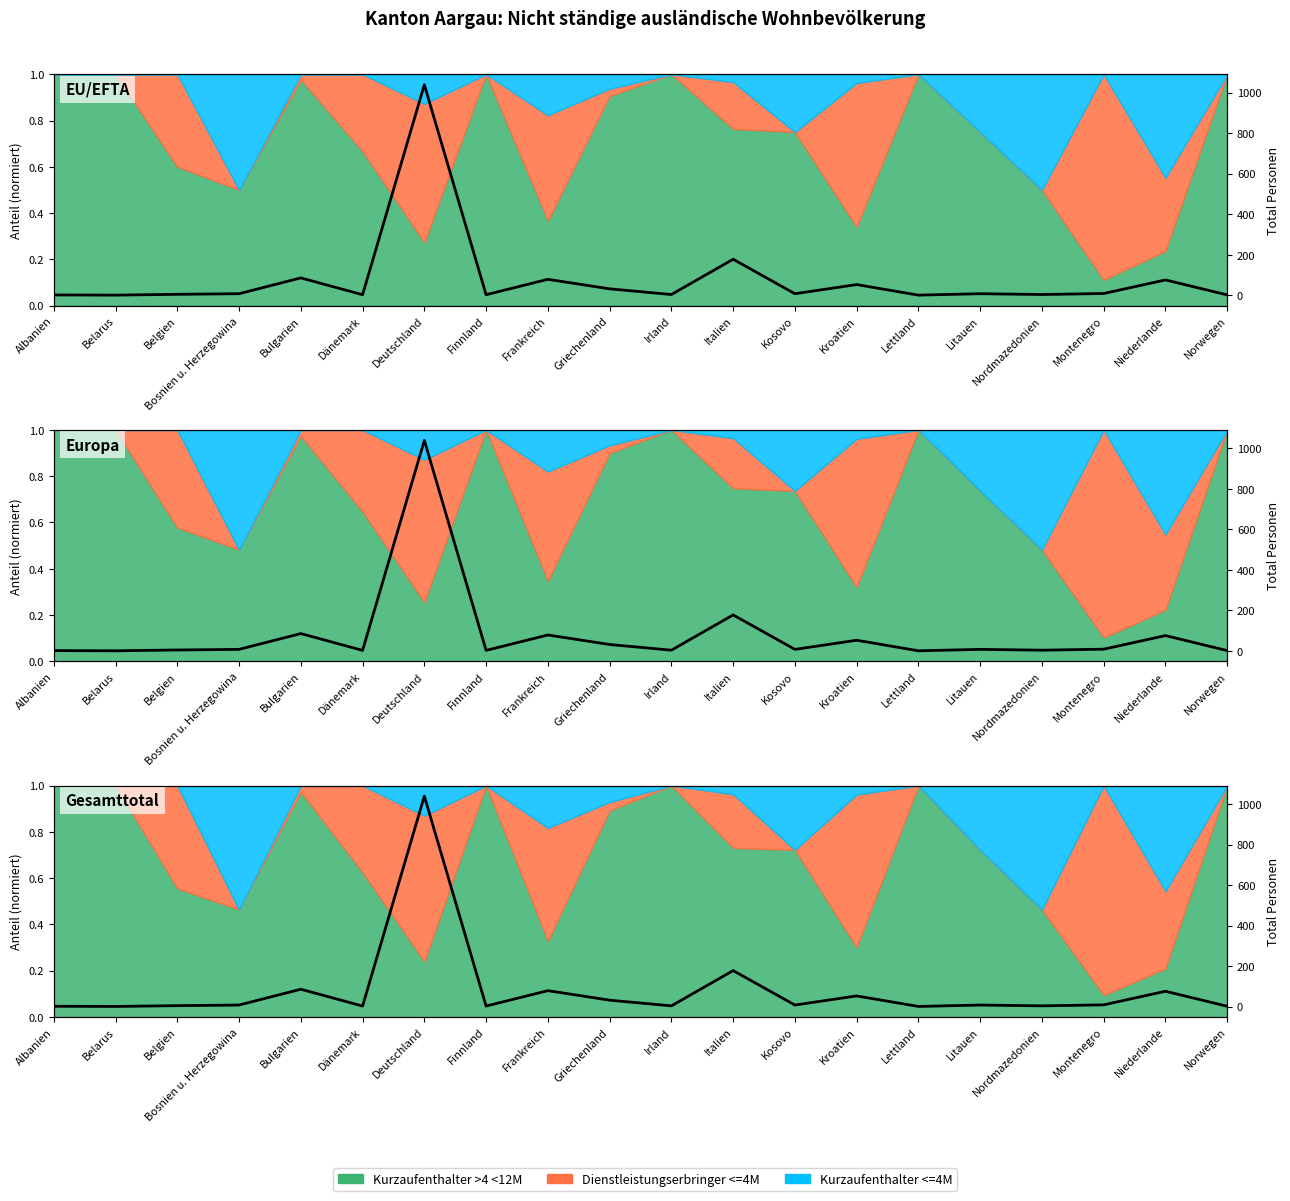

How many points are lower than both their immediate neighbors (excluding endpoints)?

7